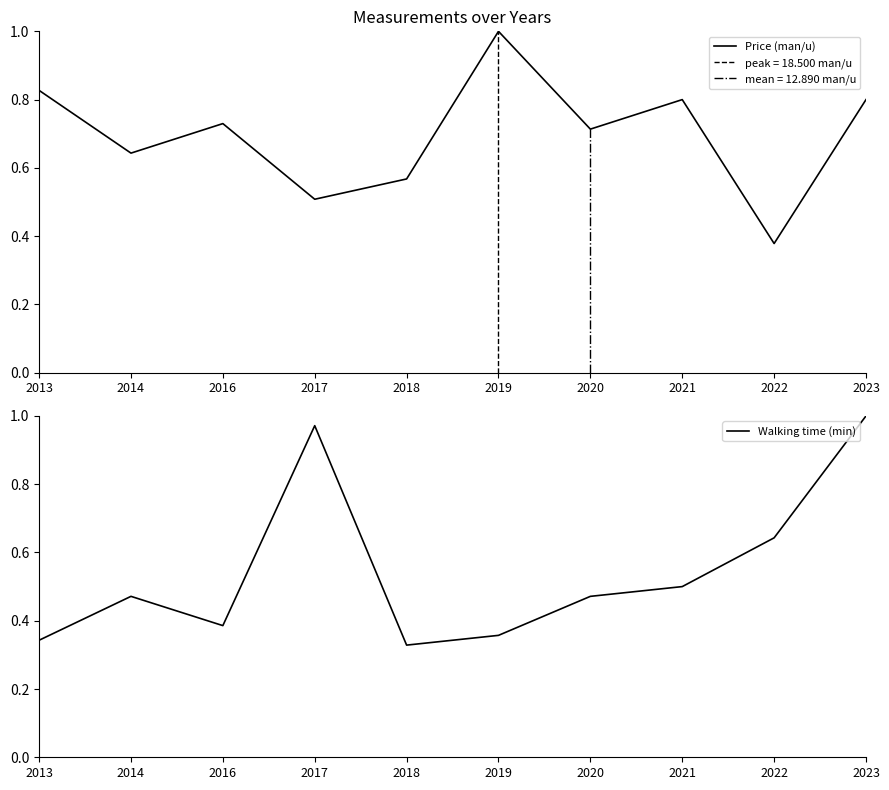

Reading right to left, what are all the values shown in this chart?

Price (man/u): 0.8	0.4	0.8	0.7	1.0	0.6	0.5	0.7	0.6	0.8
Walking time (min): 1.0	0.6	0.5	0.5	0.4	0.3	1.0	0.4	0.5	0.3